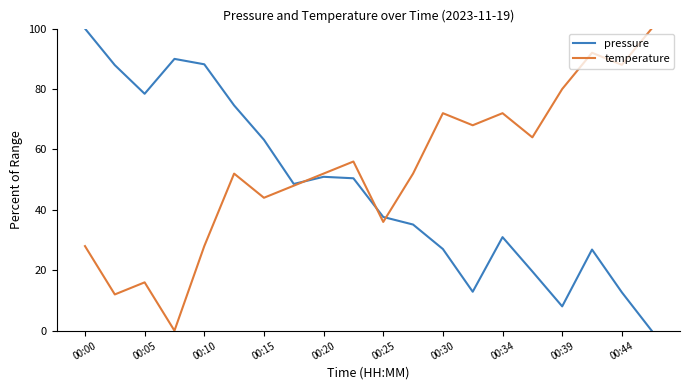

Rank the series by their average value, from lowest to highest.

pressure, temperature